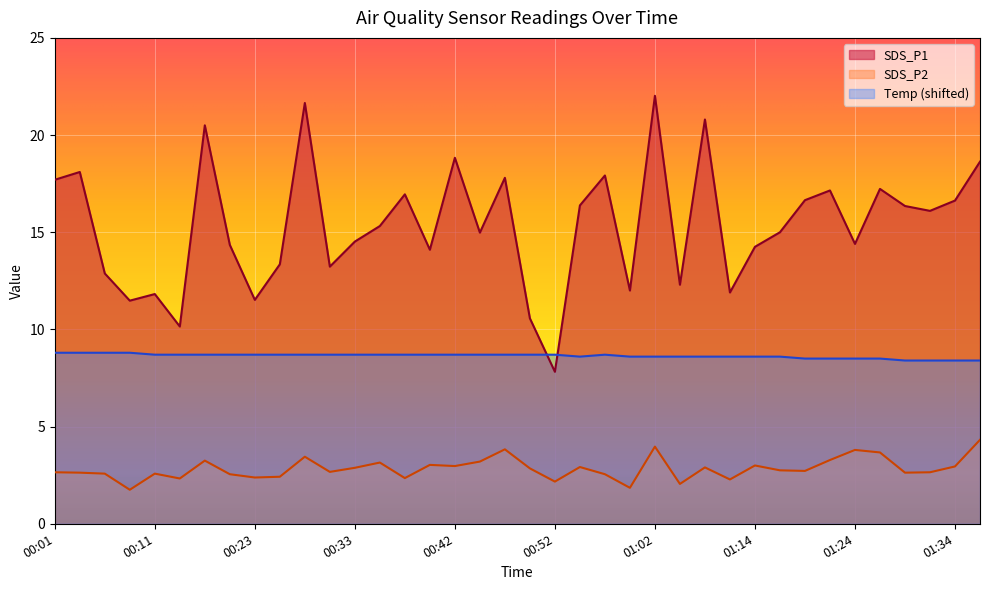

True or false: SDS_P2 and SDS_P1 cross at least once.

False